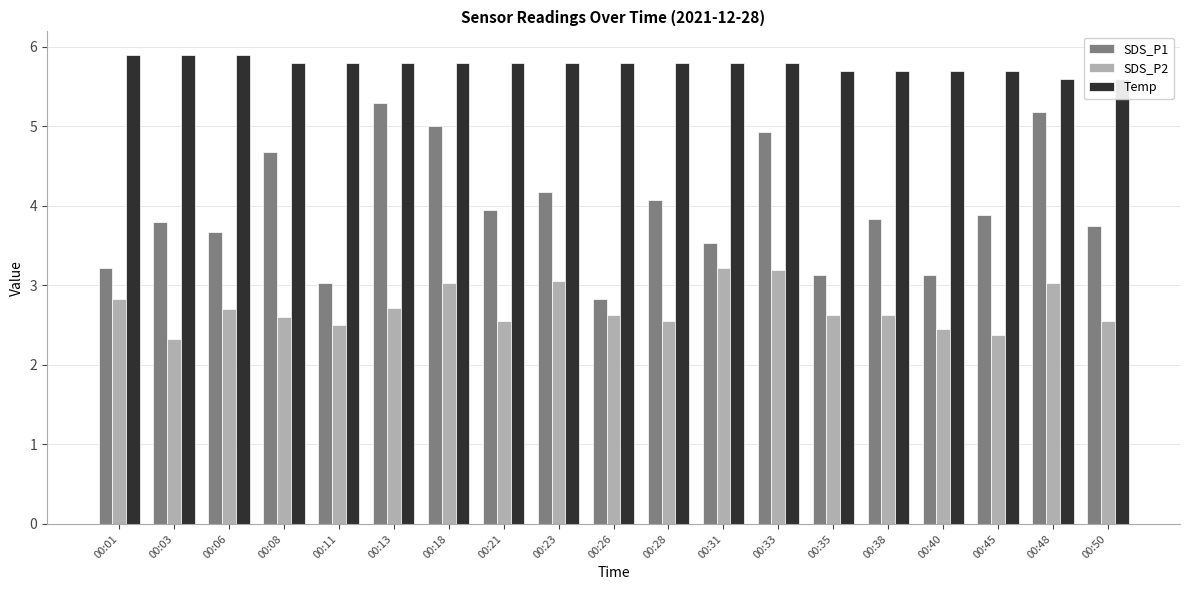

What is the difference between the second highest and second lowest values in the Temp series?

0.3